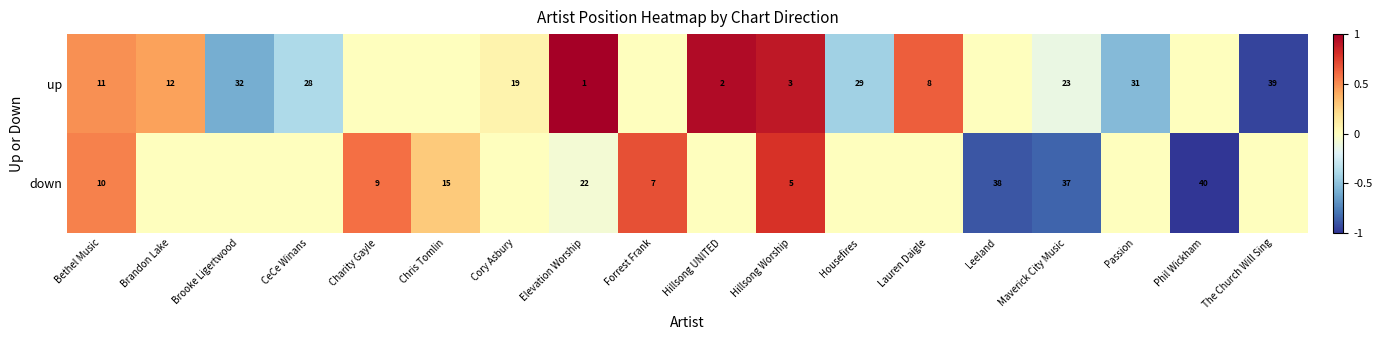

The value of up at Bethel Music is 11. True or false?

True